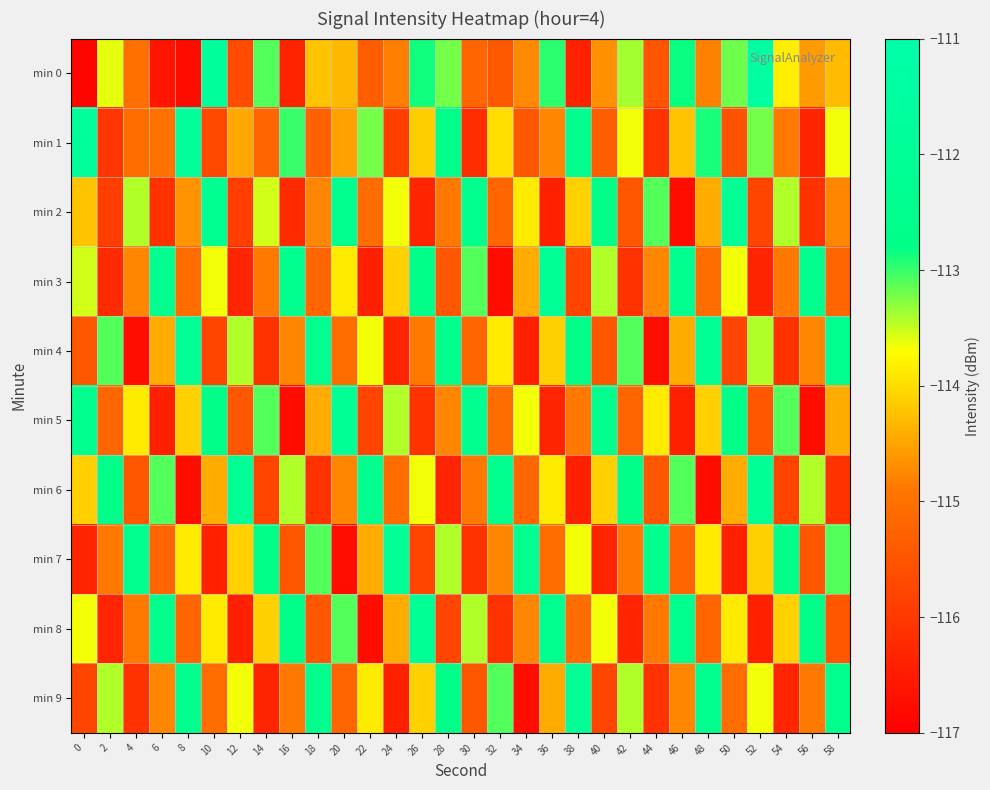

At which category is the sum across all series the highest?

48